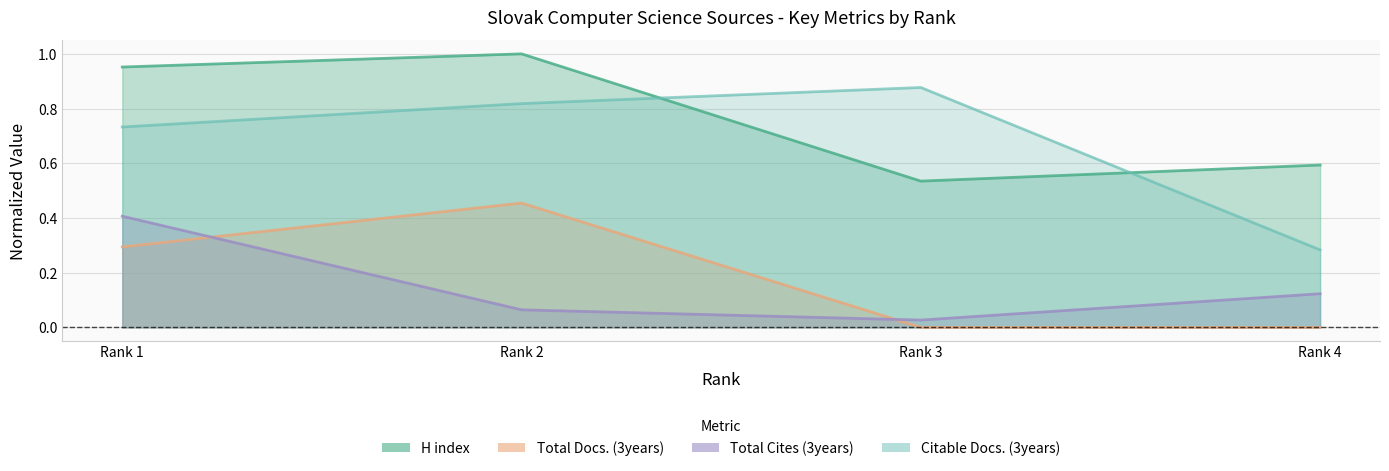

At which category does the chart reach its peak across all series?

Rank 2